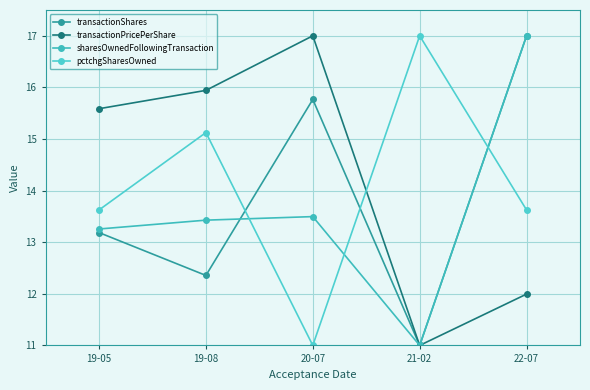

How many times do transactionShares and pctchgSharesOwned cross each other?

3